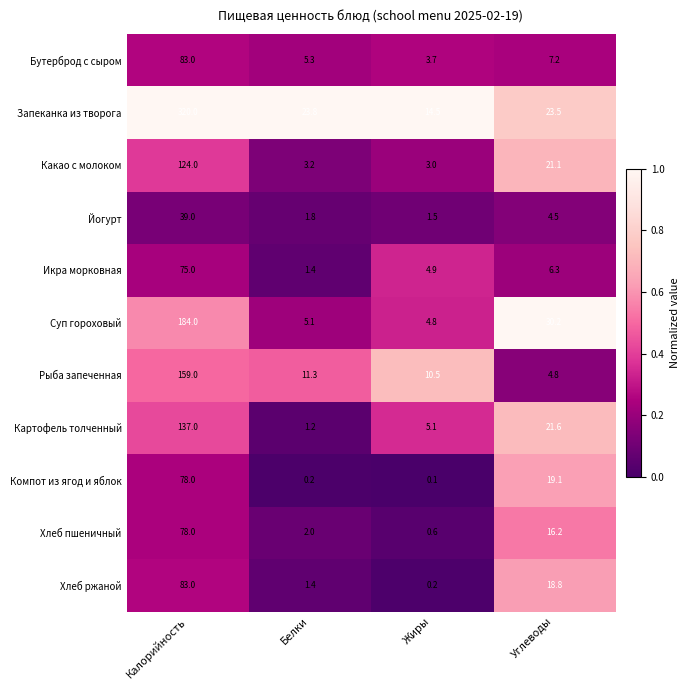

Is it true that Хлеб пшеничный equals 0.9 at Белки?

False